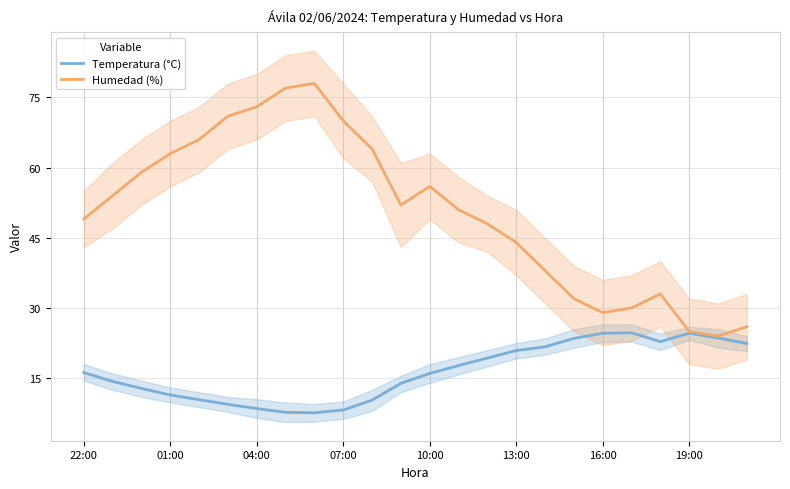

True or false: Humedad (%) and Temperatura (°C) intersect in this chart.

False